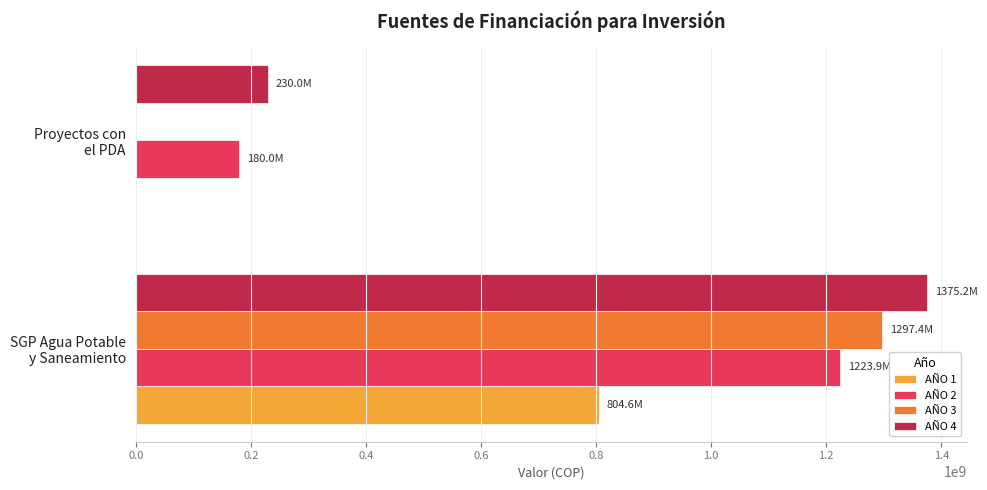

What is the greatest value displayed?

1375193136.7